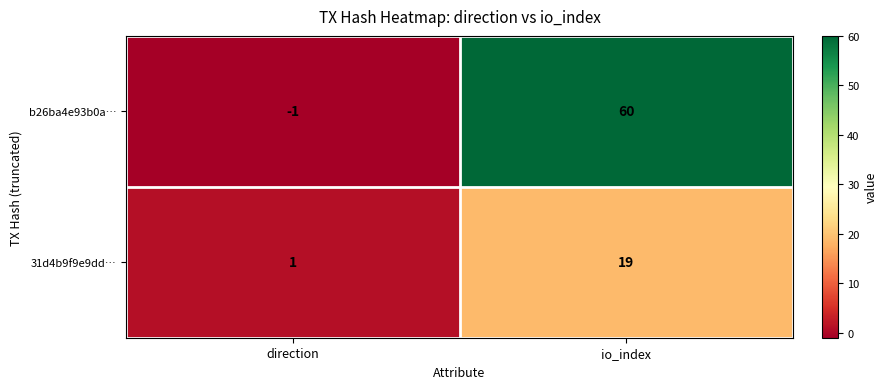

How many distinct data groups are displayed?

2